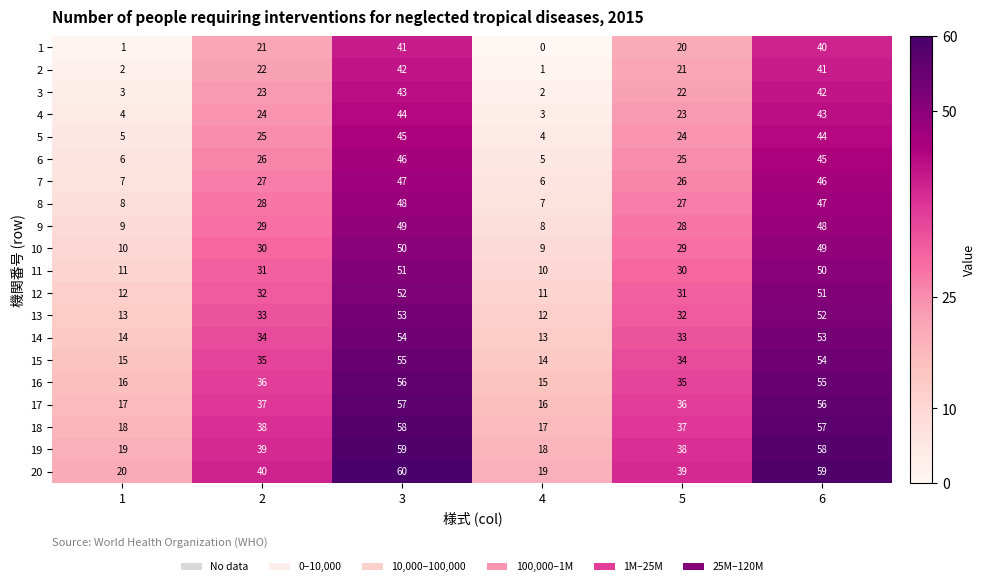

What is the difference between the second highest and second lowest values in the 20 series?

39